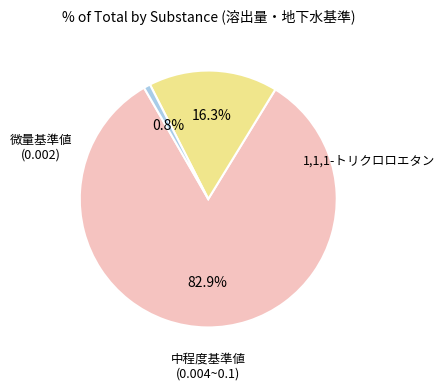

To the nearest percent, what is the difference between the largest and smallest slice percentages?

82%